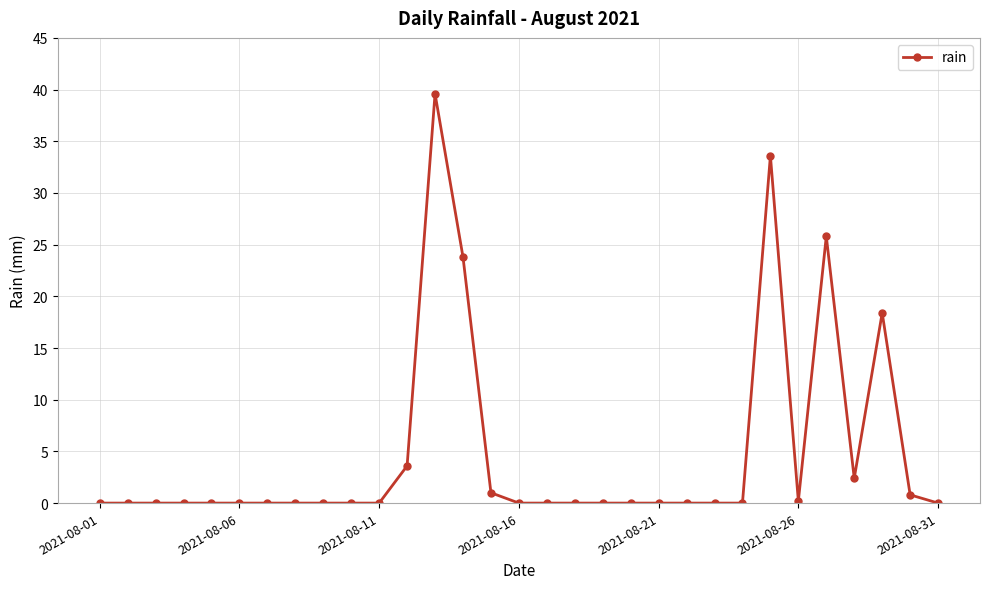

What is the sum of all values?

149.2